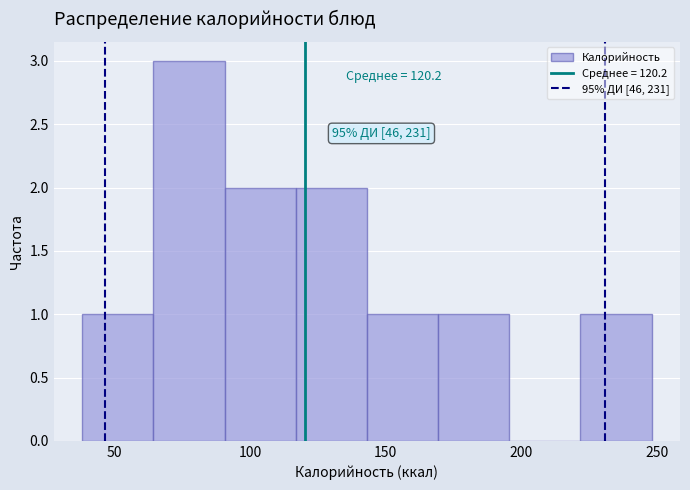

Over which range of the x-axis is the bar tallest?

65 to 90